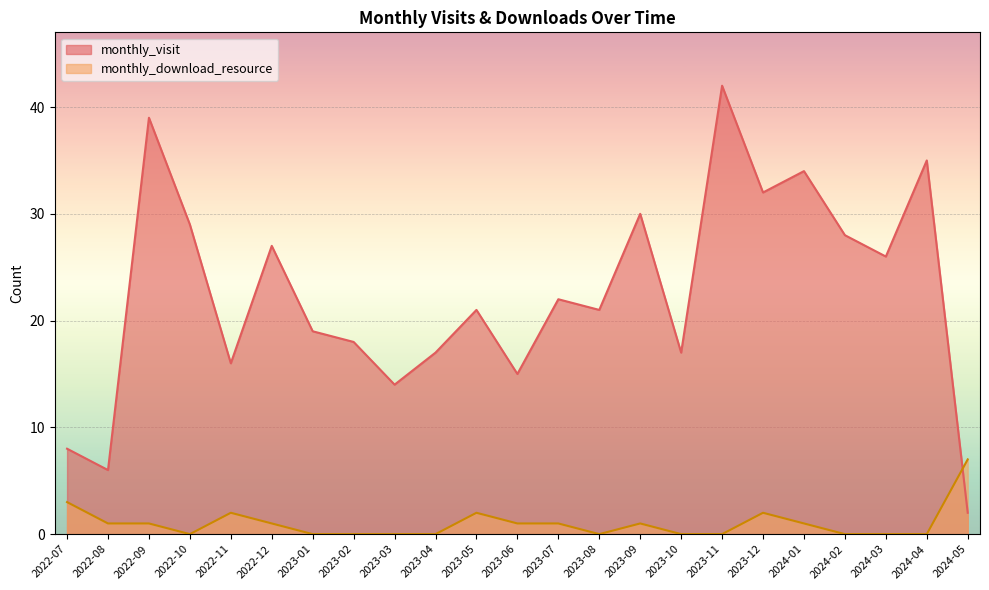

How many data points does each series have?

23